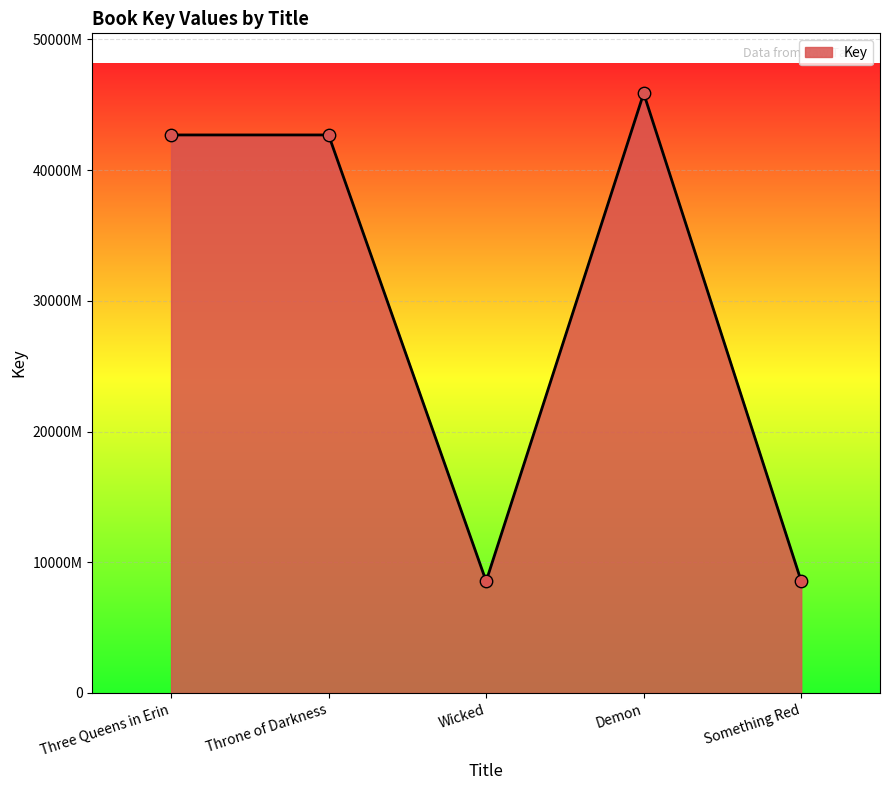

Which has a higher value, Something Red or Three Queens in Erin?

Three Queens in Erin